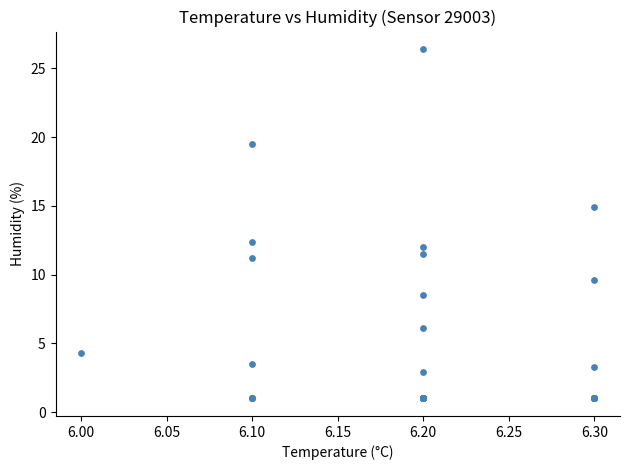

What Y value in the scatter plot is closest to 13?

12.4